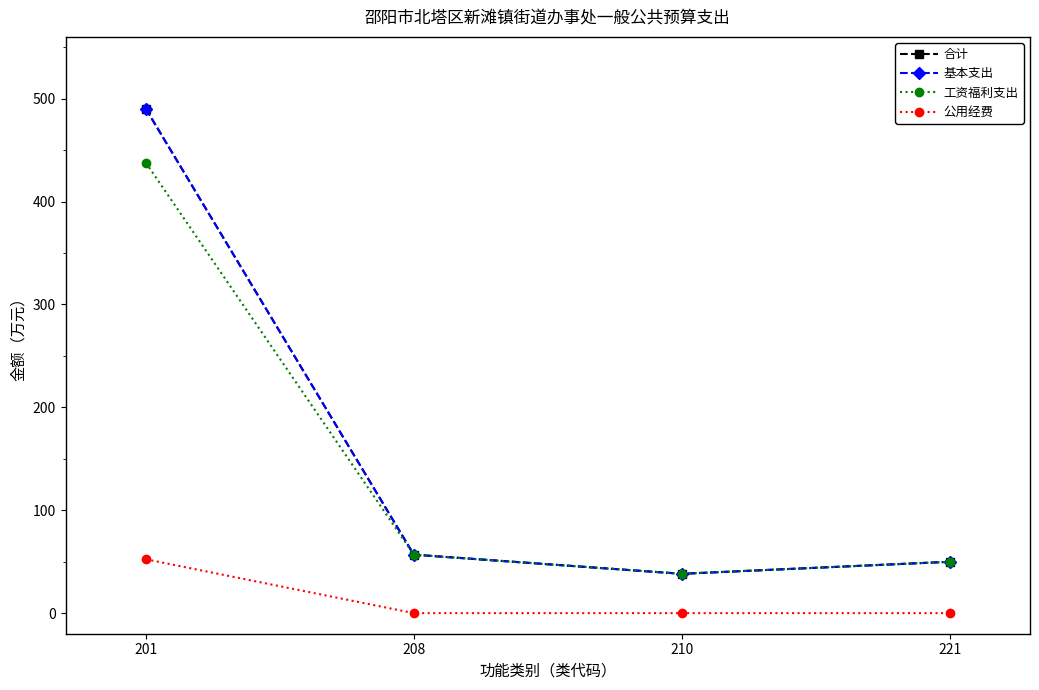

Read the 公用经费 value at 201.

52.4